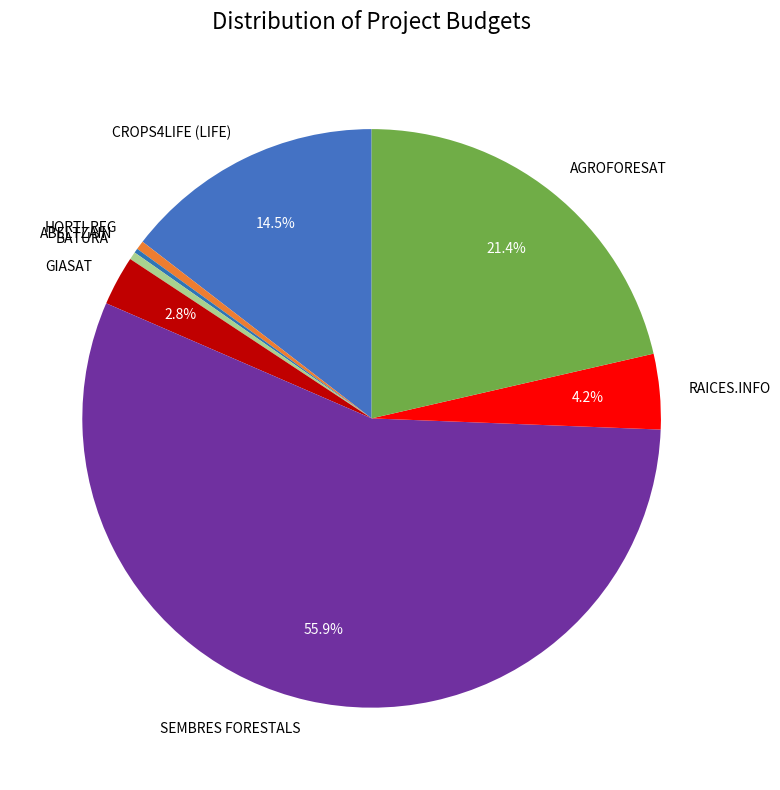

Which category has the biggest portion of the pie?

SEMBRES FORESTALS